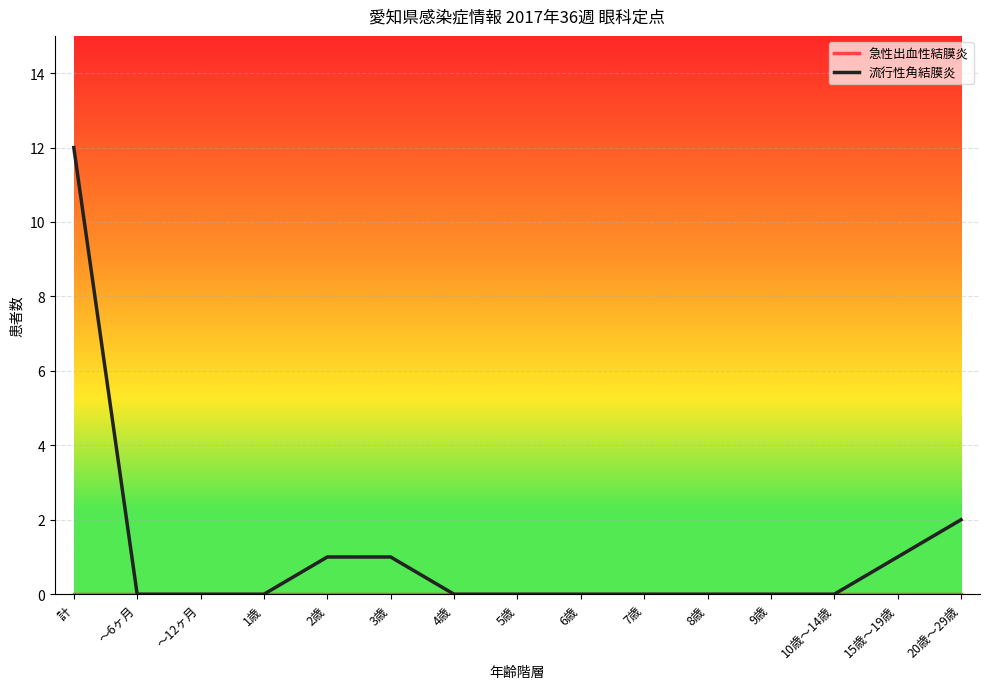

What position from the left is 7歳?

10